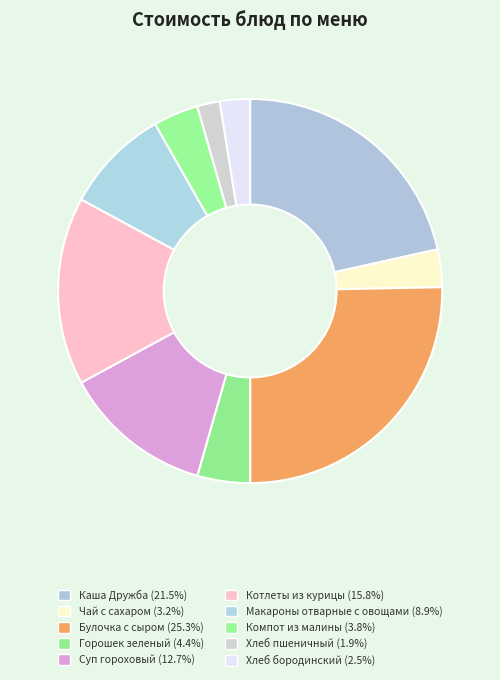

To the nearest percent, what portion does Чай с сахаром represent?

3%